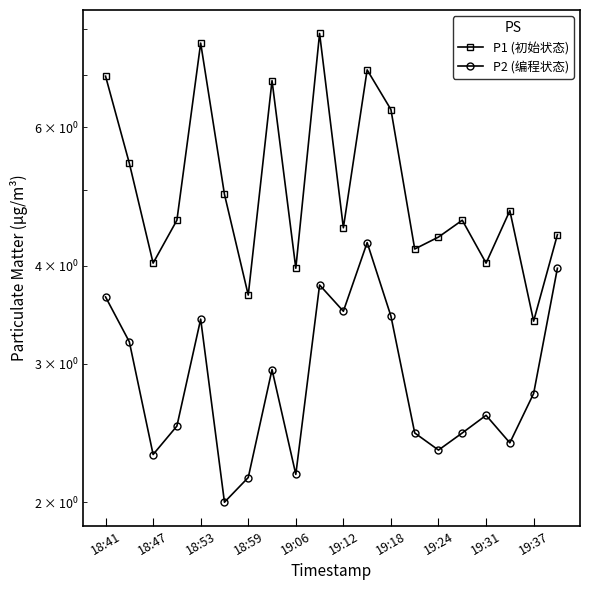

Is it true that P1 (初始状态) equals 1.8 at 18:59?

False